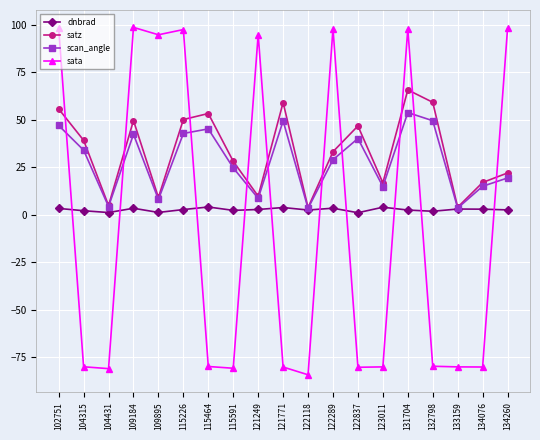

Where does the scan_angle series first go above 28?

102751